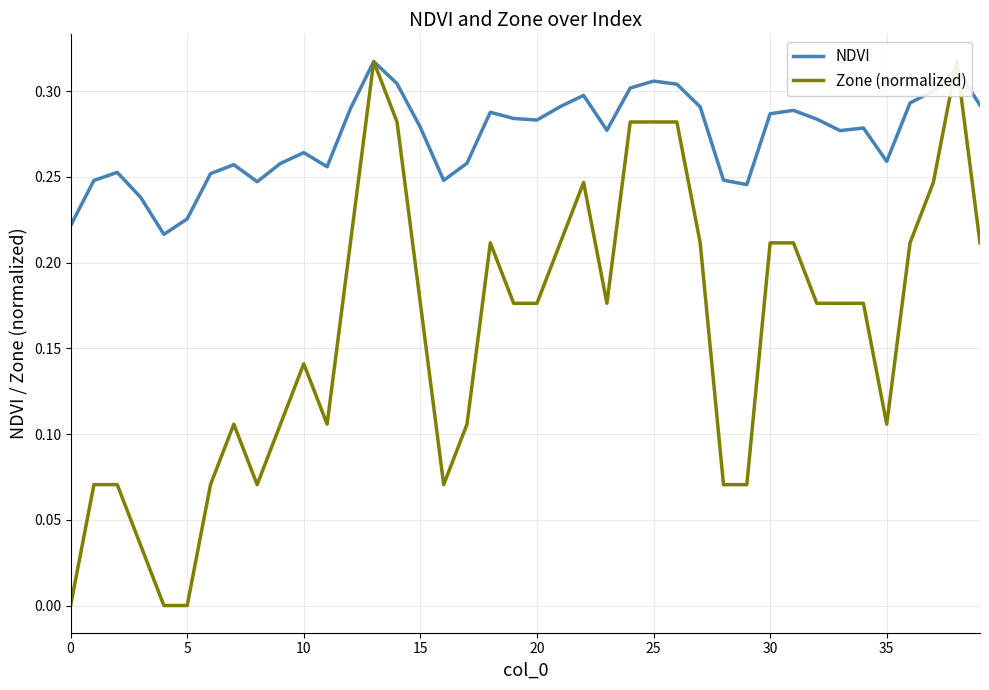

Reading right to left, what are all the values shown in this chart?

NDVI: 0.3	0.3	0.3	0.3	0.3	0.3	0.3	0.3	0.3	0.3	0.2	0.2	0.3	0.3	0.3	0.3	0.3	0.3	0.3	0.3	0.3	0.3	0.3	0.2	0.3	0.3	0.3	0.3	0.3	0.3	0.3	0.2	0.3	0.3	0.2	0.2	0.2	0.3	0.2	0.2
Zone (normalized): 0.2	0.3	0.2	0.2	0.1	0.2	0.2	0.2	0.2	0.2	0.1	0.1	0.2	0.3	0.3	0.3	0.2	0.2	0.2	0.2	0.2	0.2	0.1	0.1	0.2	0.3	0.3	0.2	0.1	0.1	0.1	0.1	0.1	0.1	0.0	0.0	0.0	0.1	0.1	0.0